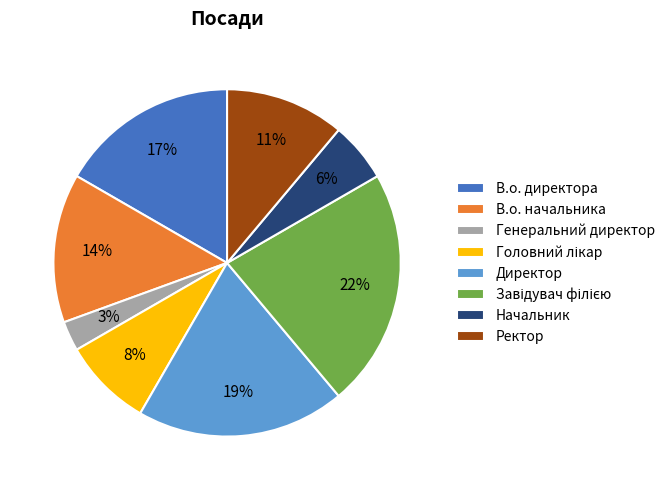

To the nearest percent, what percentage of the pie is Ректор?

11%